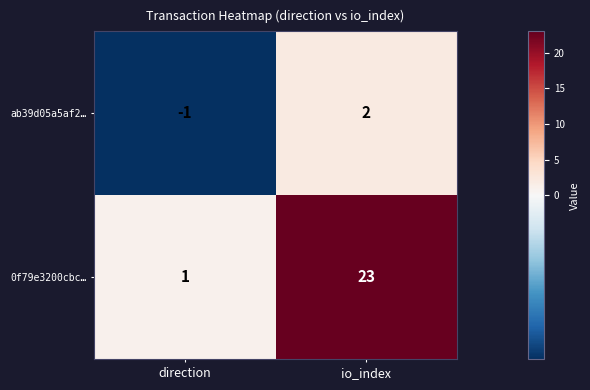

At how many categories does at least one series exceed 5?

1